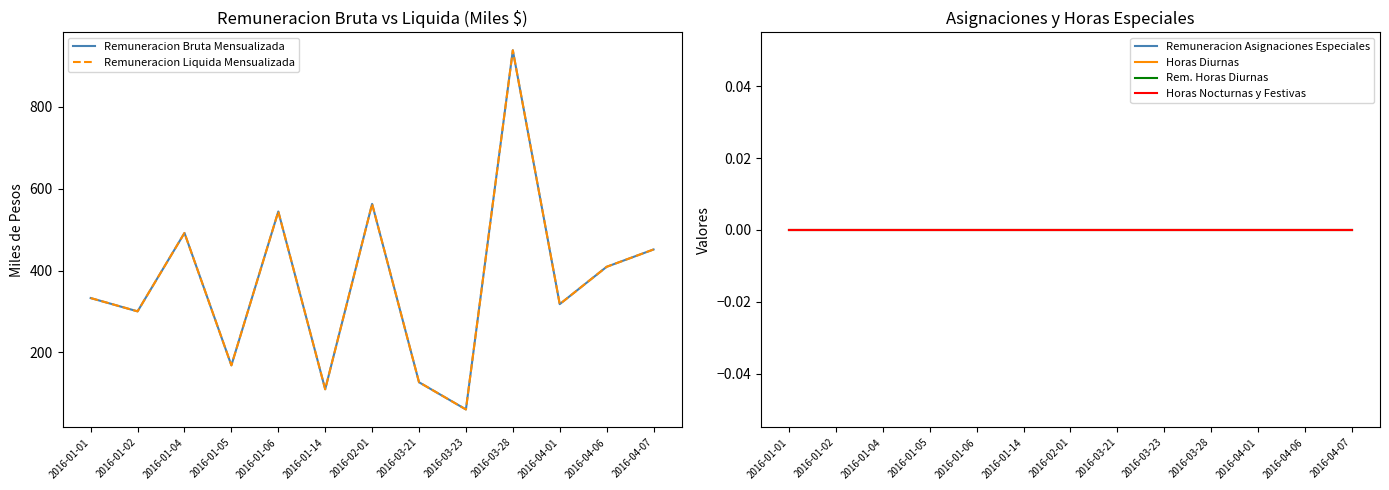

What position from the right is 2016-03-21?

6